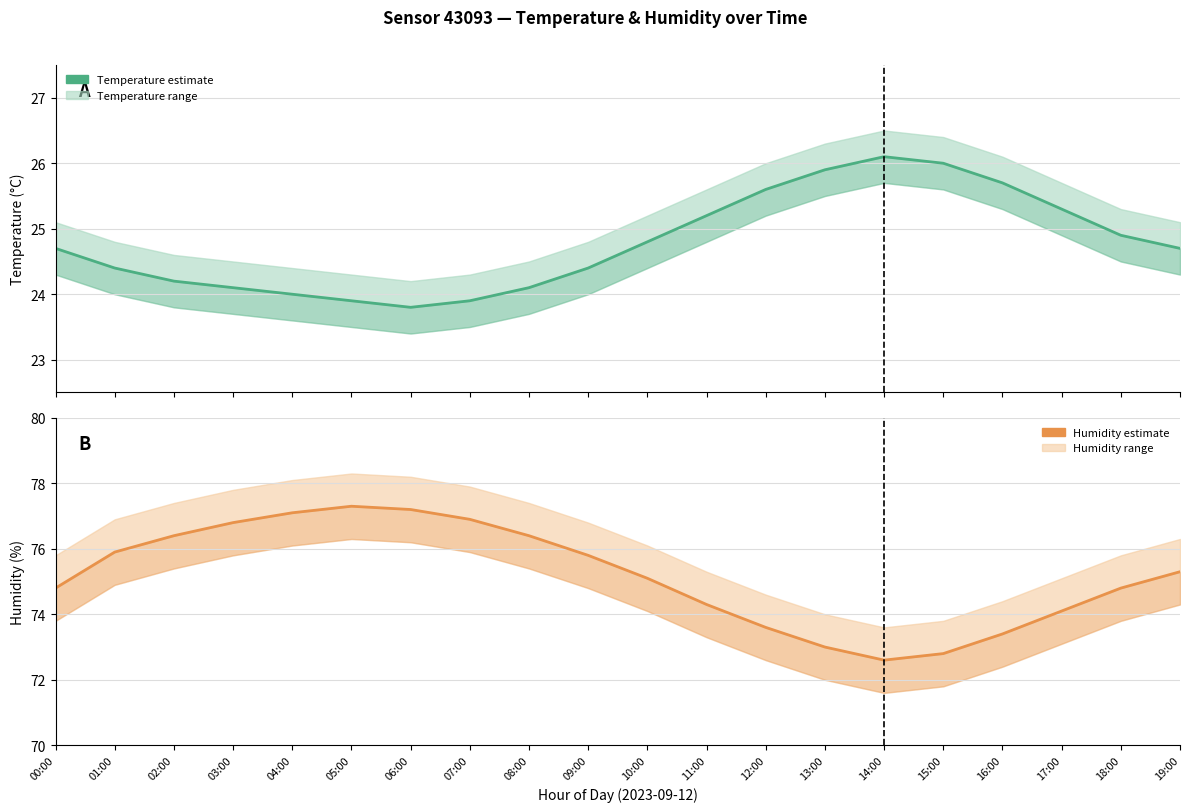

Does the chart display data point markers on the line(s)?

No